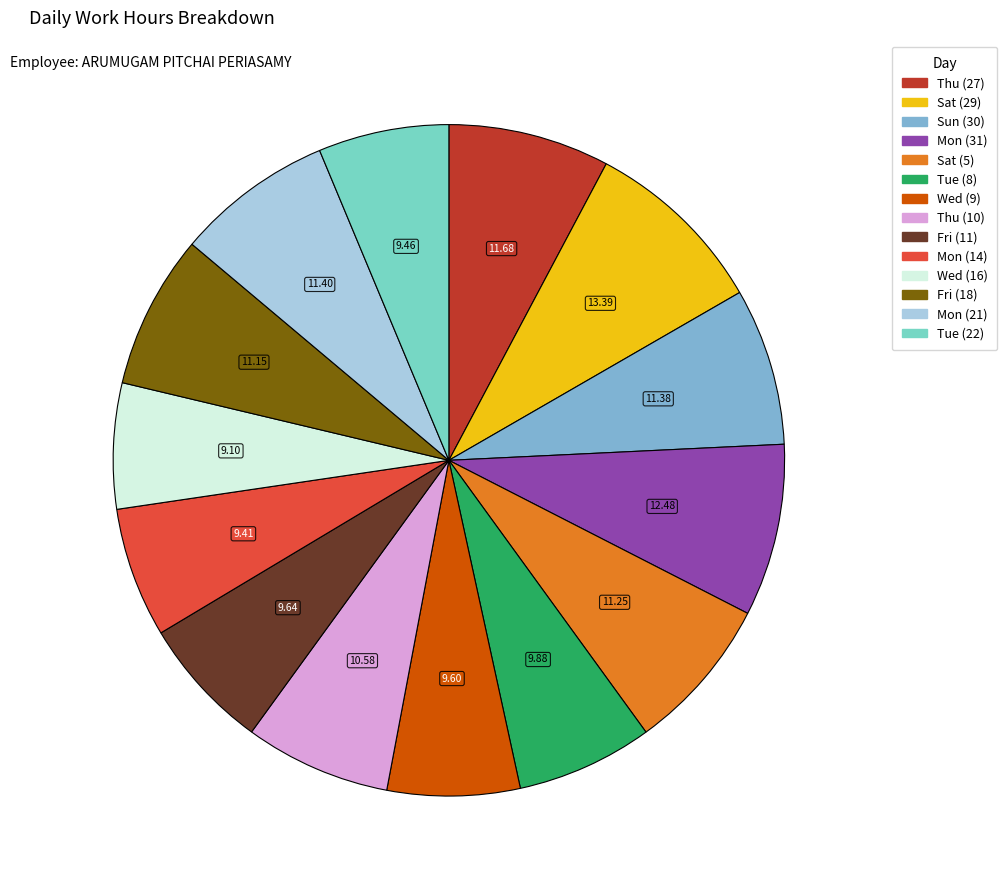

Is it true that Thu (27) is 8% of the pie?

True